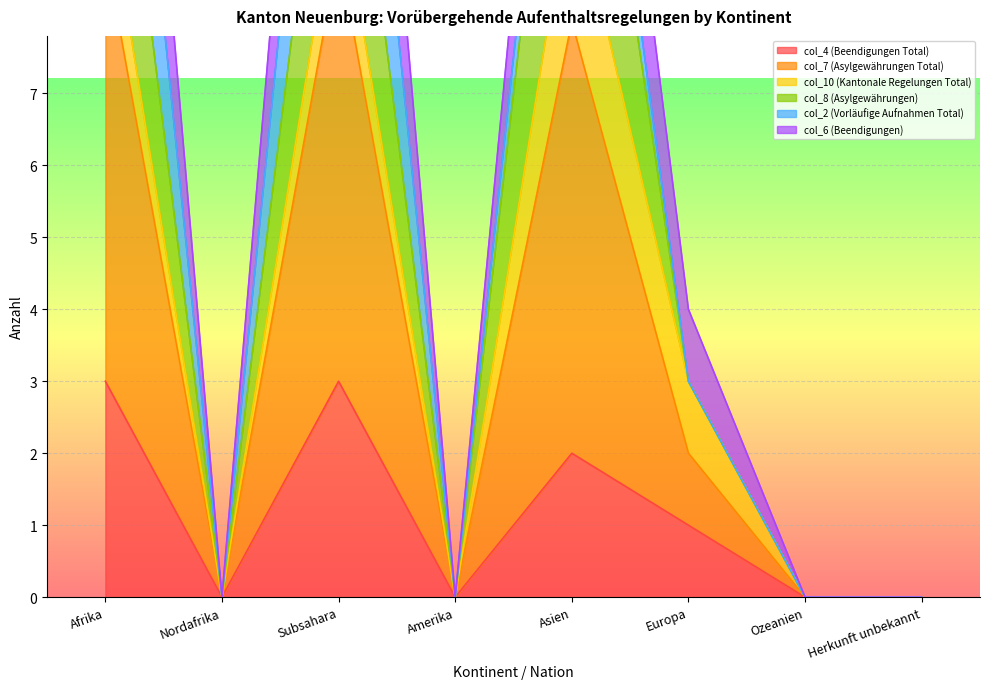

How many values in the col_6 (Beendigungen) series exceed 2?

3